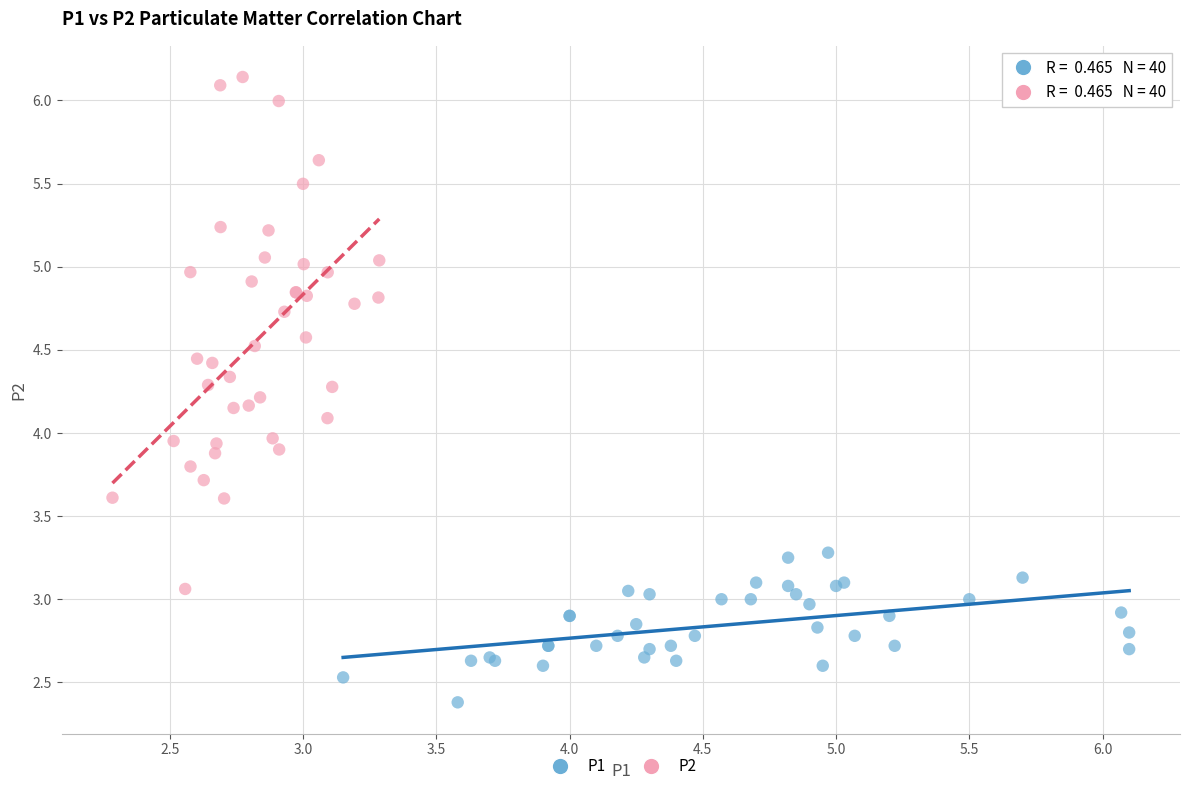

Which series has the widest spread of Y values?

P2